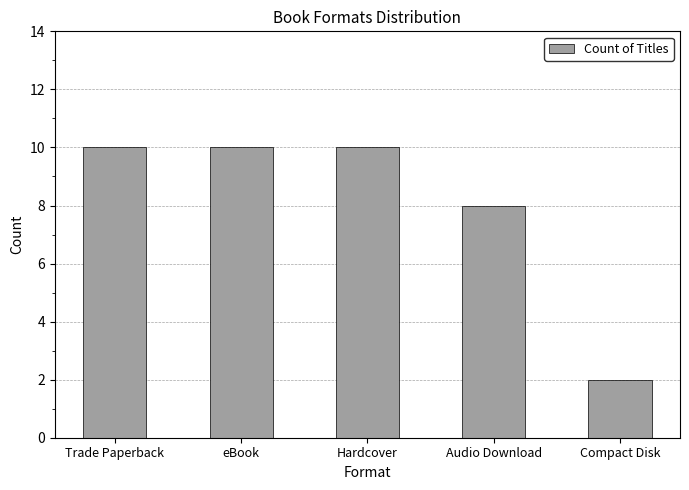

Which has a higher value, Compact Disk or eBook?

eBook